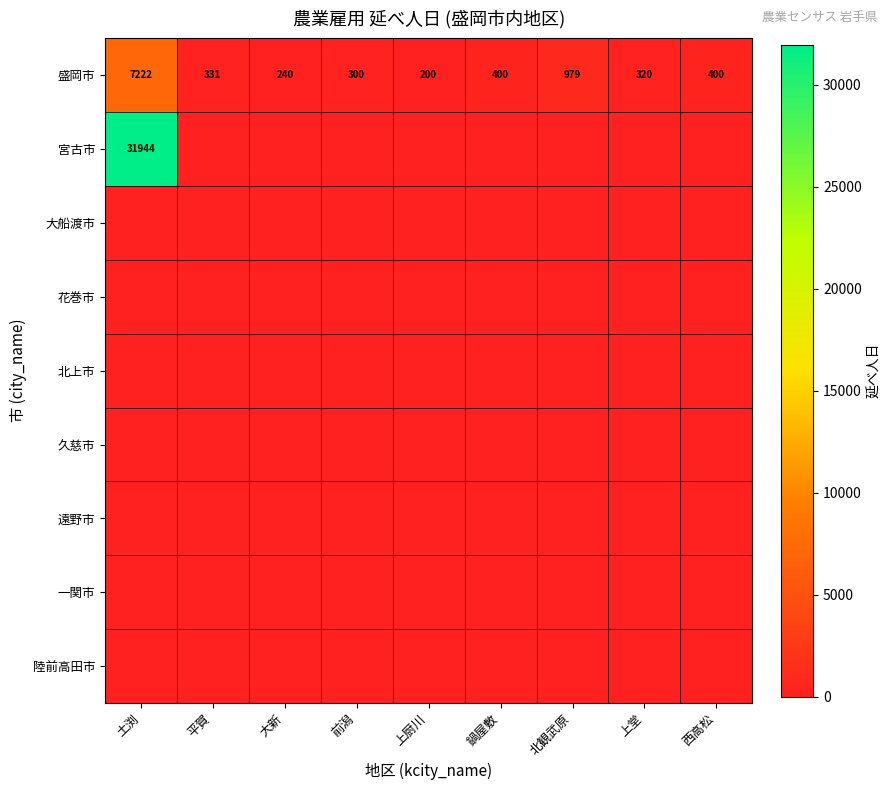

The 盛岡市 series shows 320 at 上堂. True or false?

True